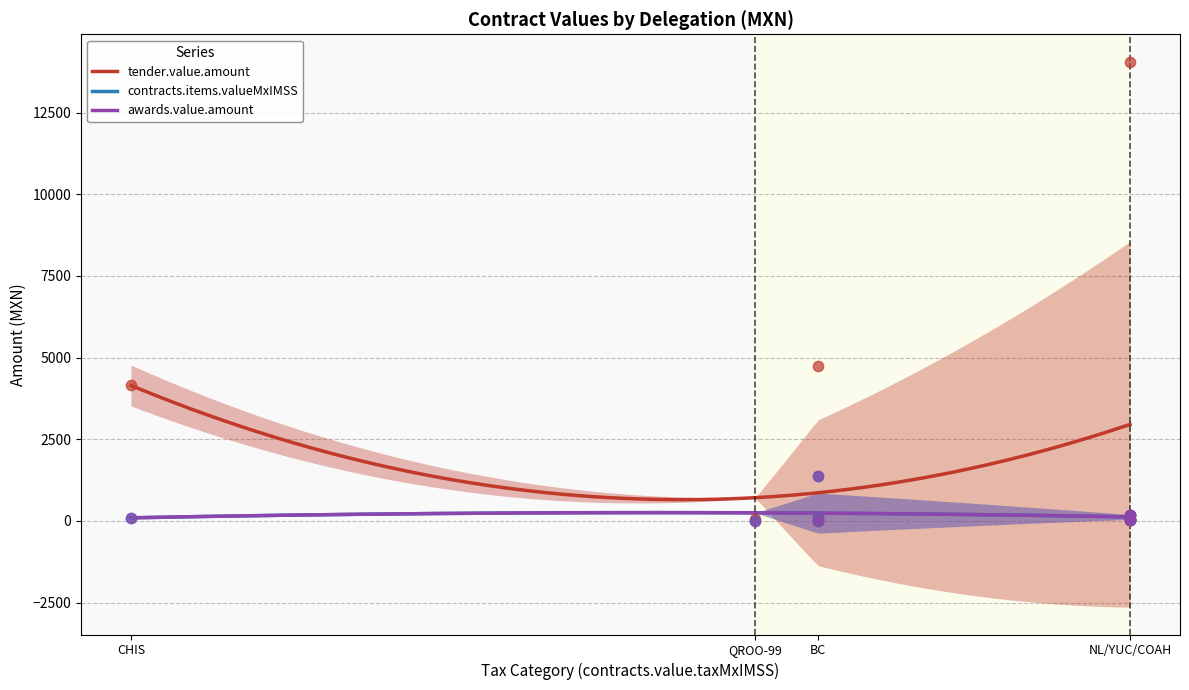

Which series contains the highest Y value?

tender.value.amount